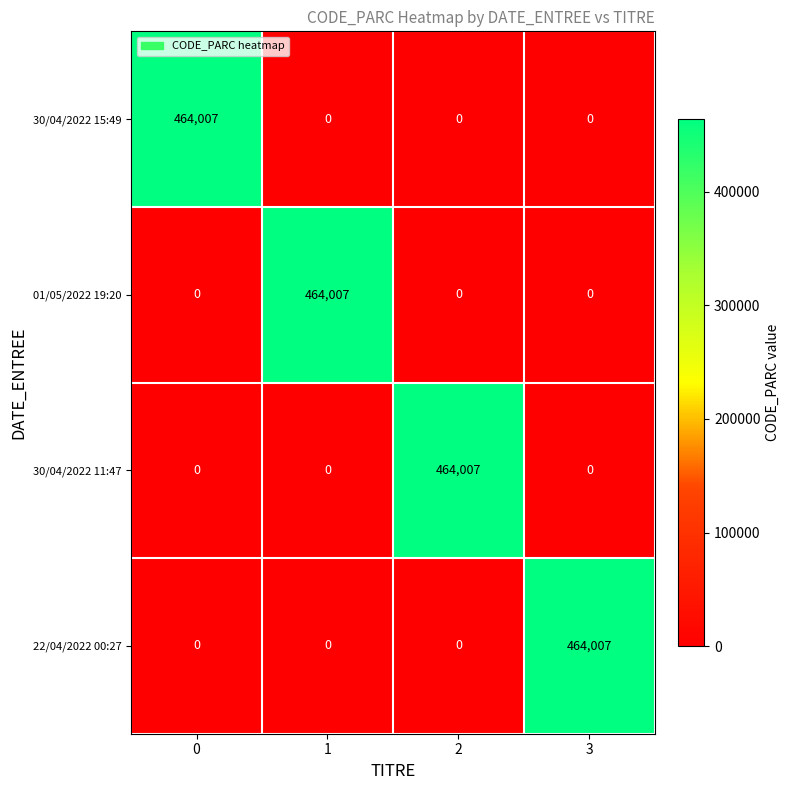

True or false: 22/04/2022 00:27 has a value of 0 at 1.

True